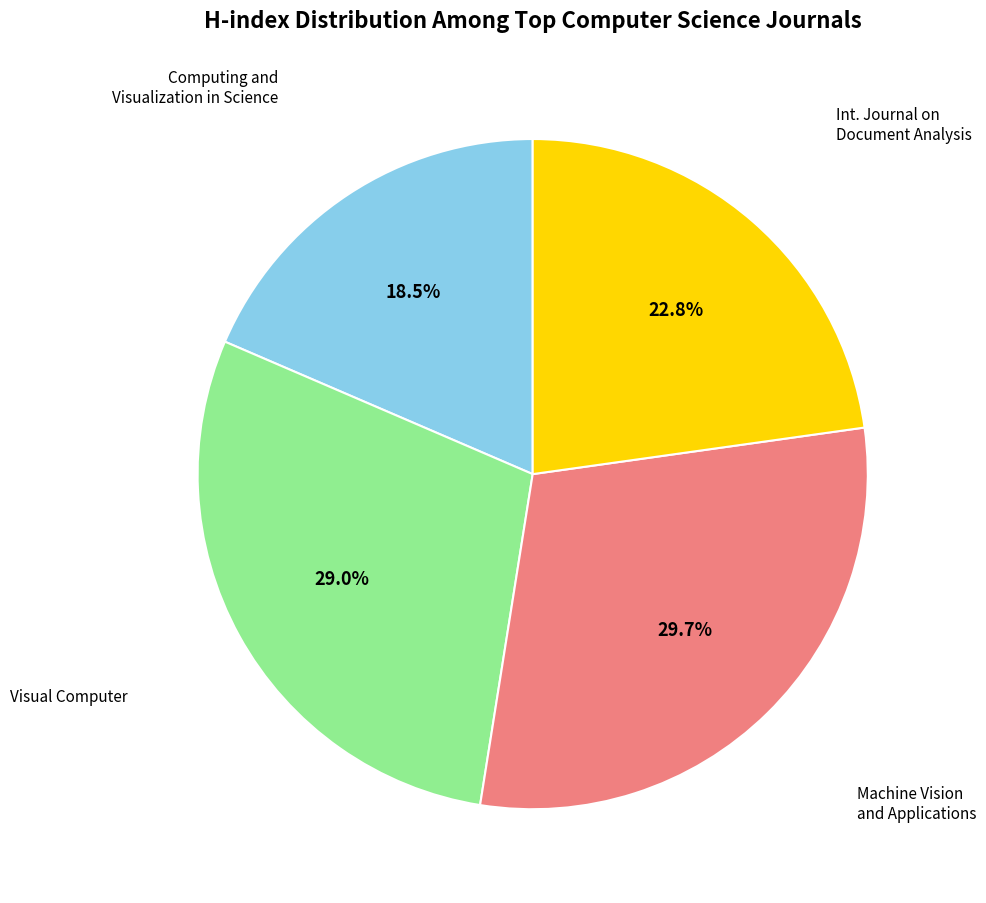

Is there any slice that represents more than half of the pie?

No